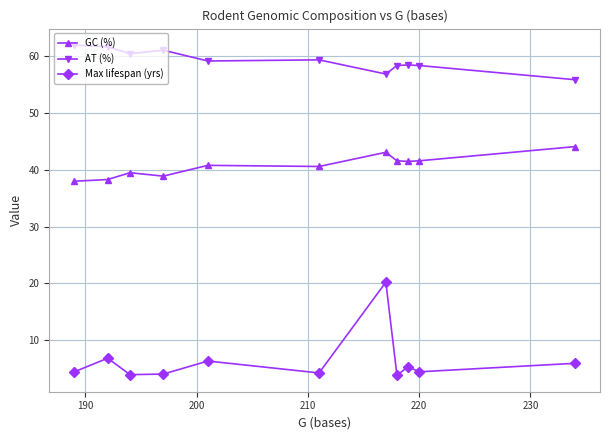

List the series in order of their overall mean, highest first.

AT (%), GC (%), Max lifespan (yrs)